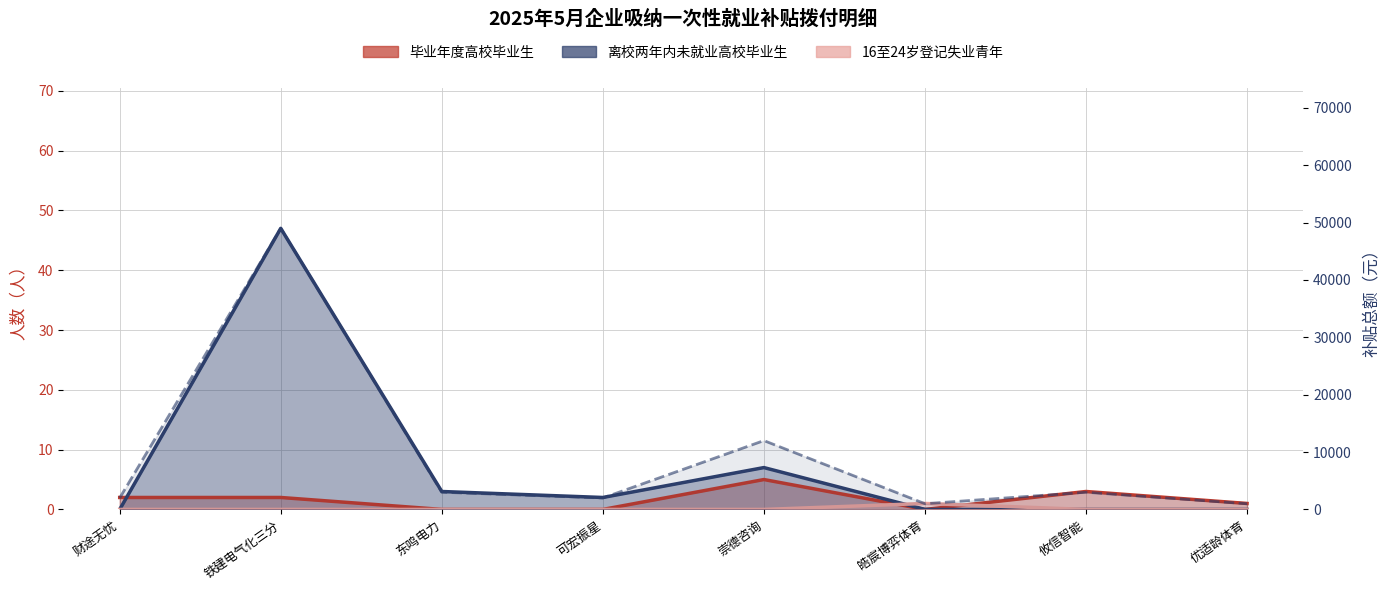

Reading left to right, extract all data points from this chart.

财途无忧=2000	铁建电气化三分=49000	东鸣电力=3000	可宏振星=2000	崇德咨询=12000	皓宸博弈体育=1000	攸信智能=3000	优适龄体育=1000